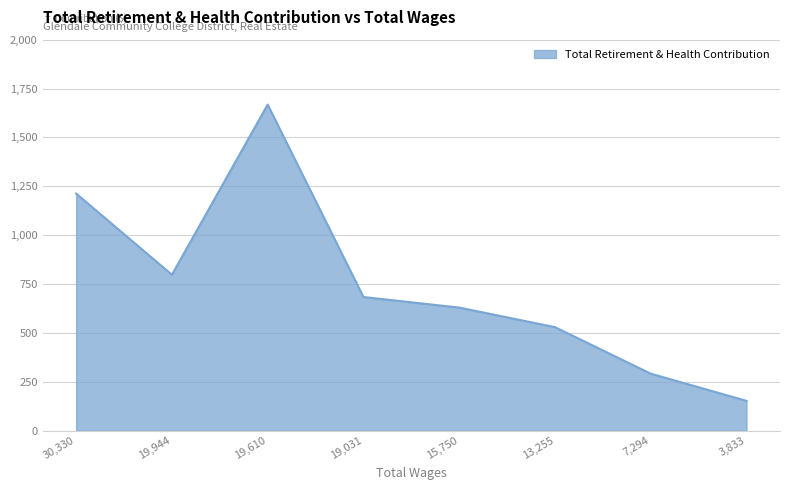

Which has a higher value, 13,255 or 30,330?

30,330